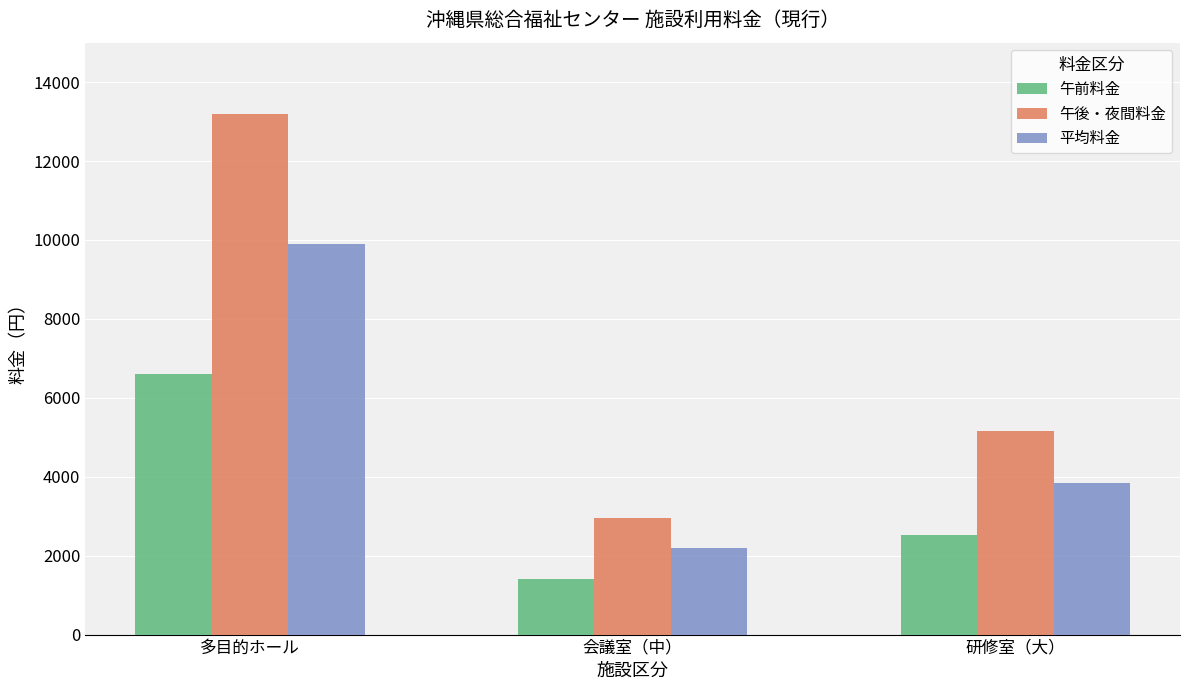

Which category has the highest value in the 午前料金 series?

多目的ホール